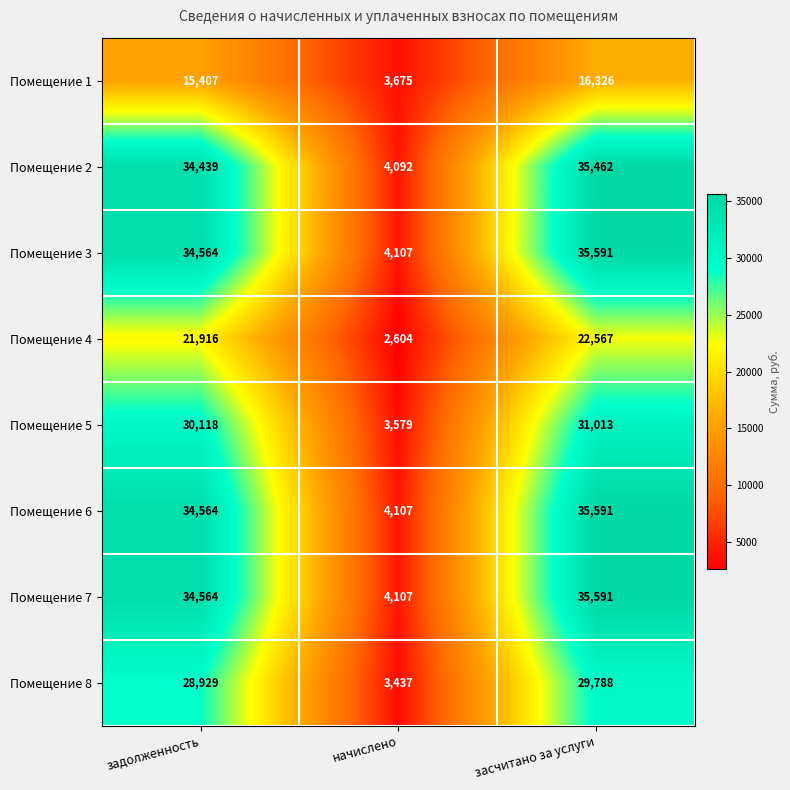

What is the total value across all series at начислено?

29708